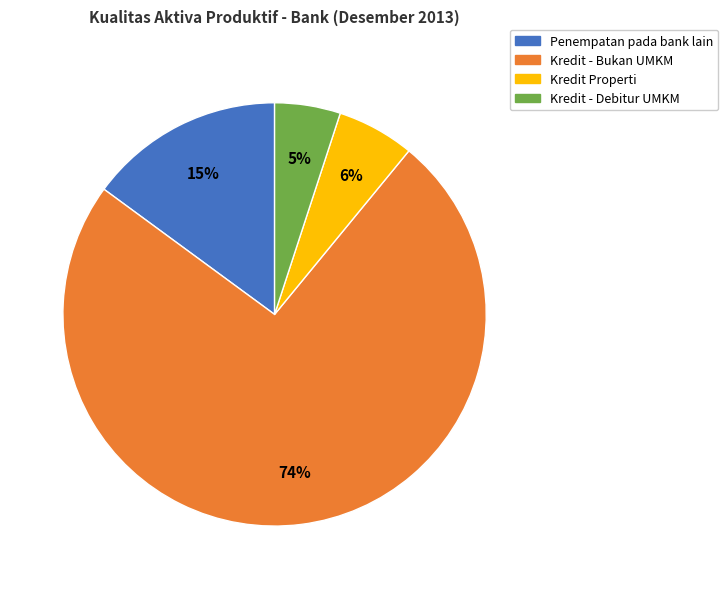

To the nearest percent, what is the difference between the largest and smallest slice percentages?

69%